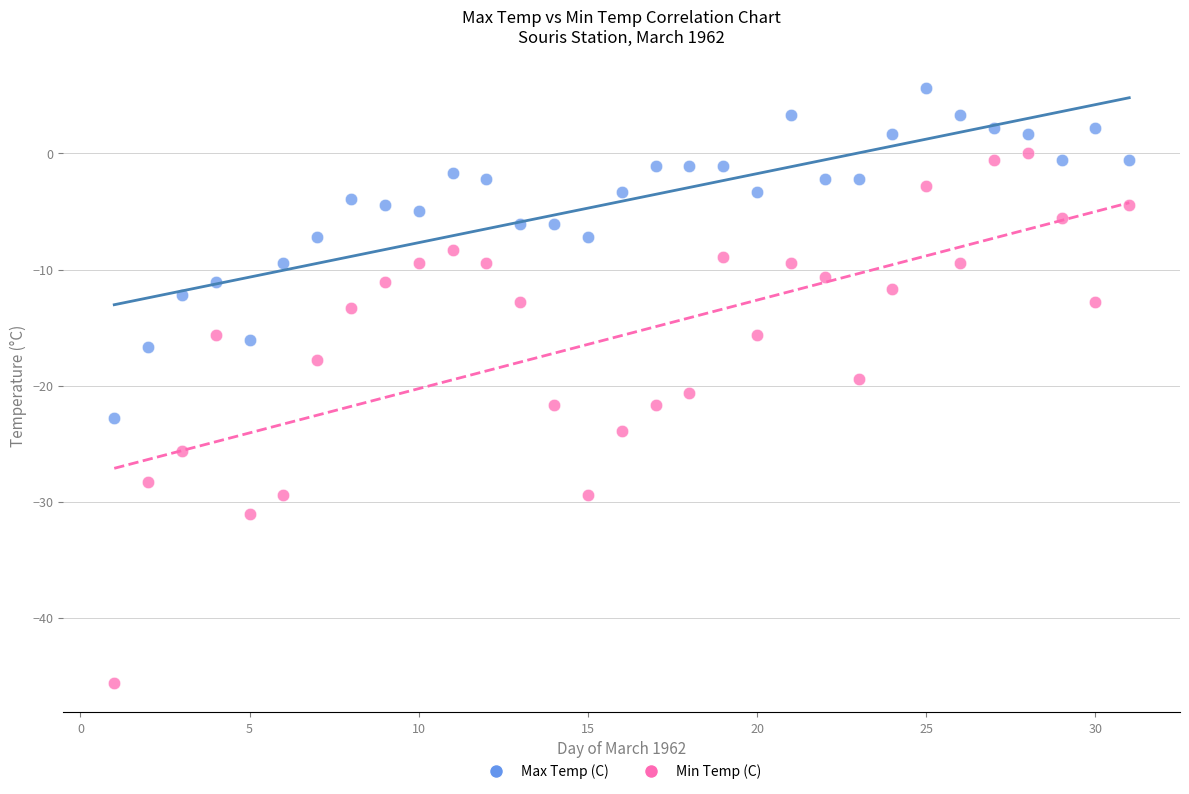

What is the X range (max minus min) for the scatter plot?

30.0